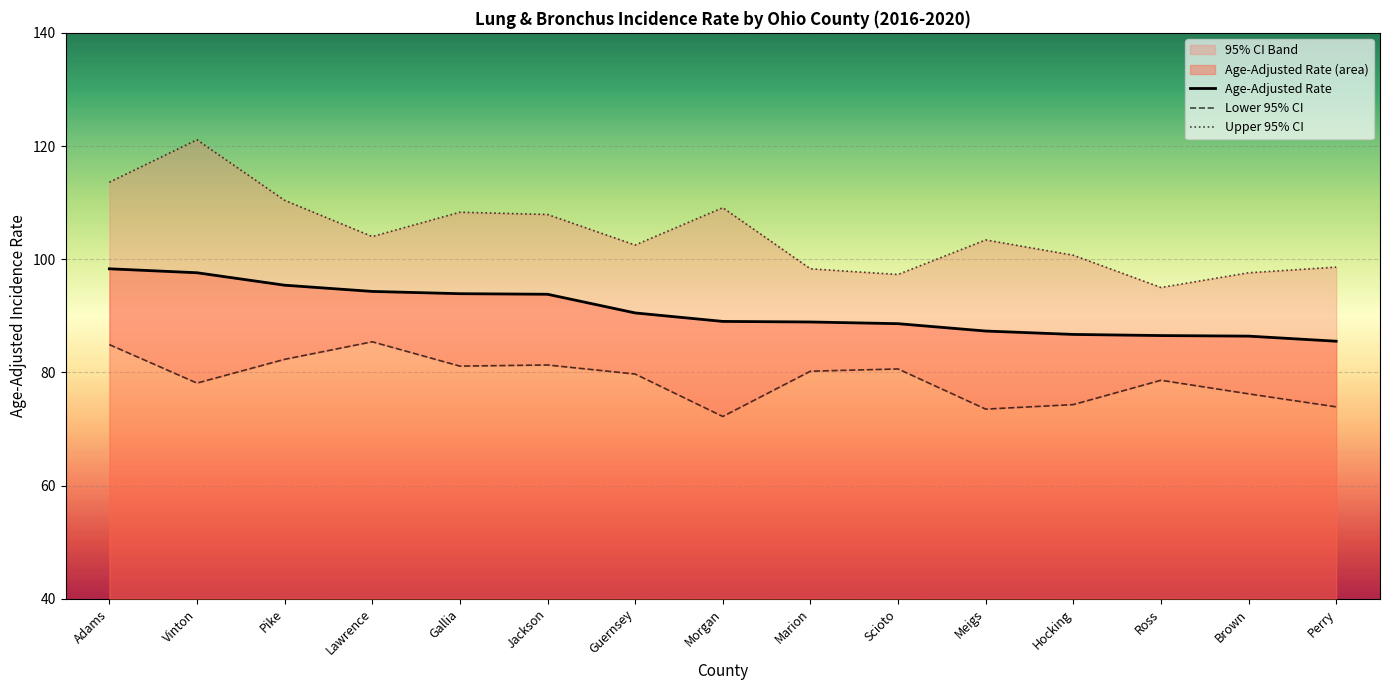

Which series has the largest total across all categories?

Upper 95% CI